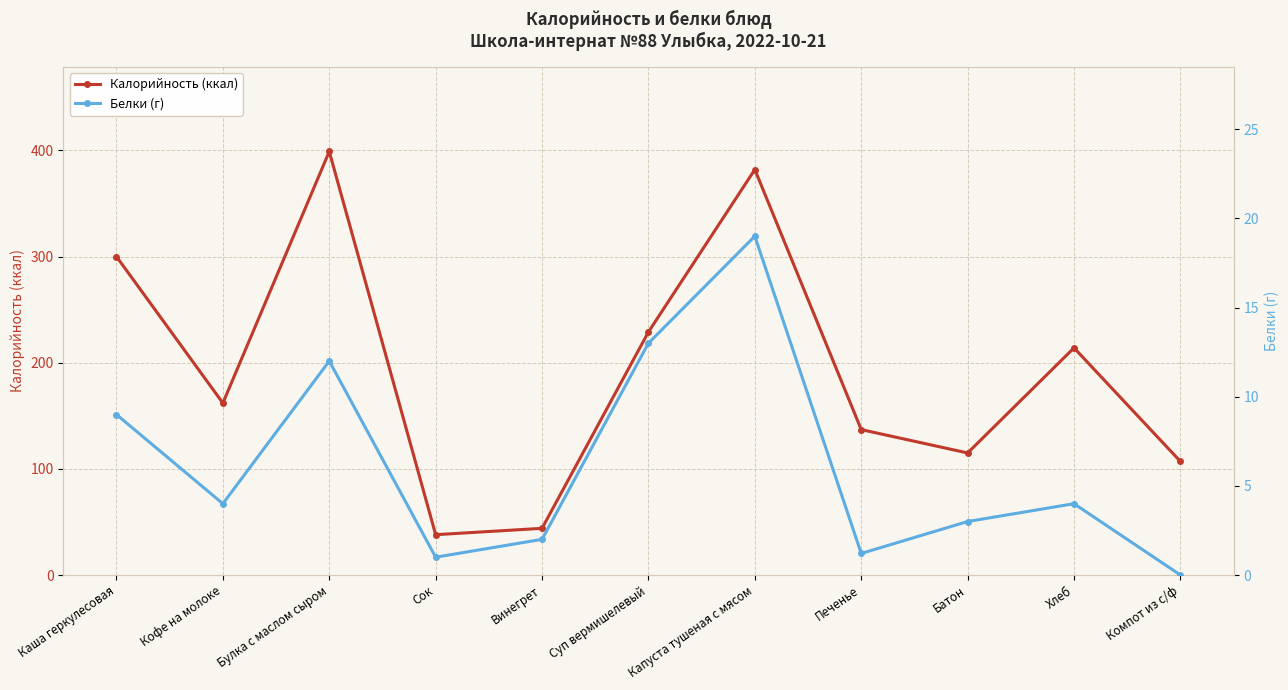

Reading left to right, list all the values displayed in this chart.

Калорийность (ккал): 300.0	162.0	399.0	38.0	44.0	229.0	382.0	137.0	115.0	214.0	107.0
Белки (г): 9.0	4.0	12.0	1.0	2.0	13.0	19.0	1.2	3.0	4.0	0.0